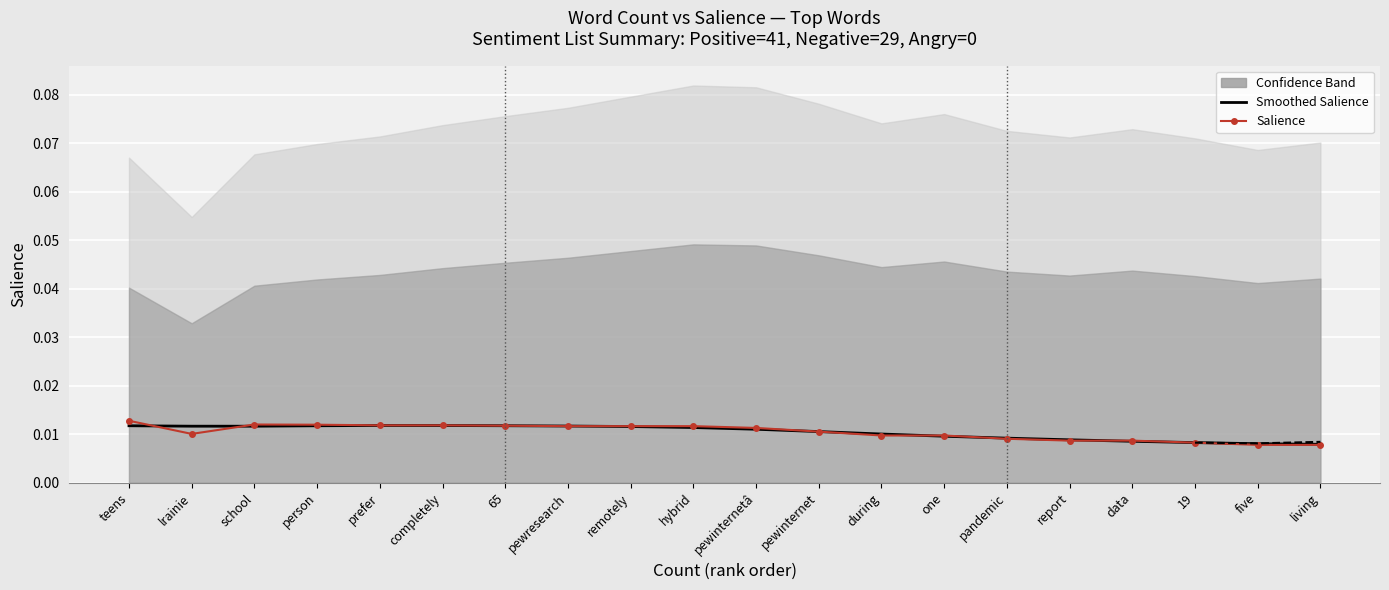

At how many categories does at least one series exceed 0?

20